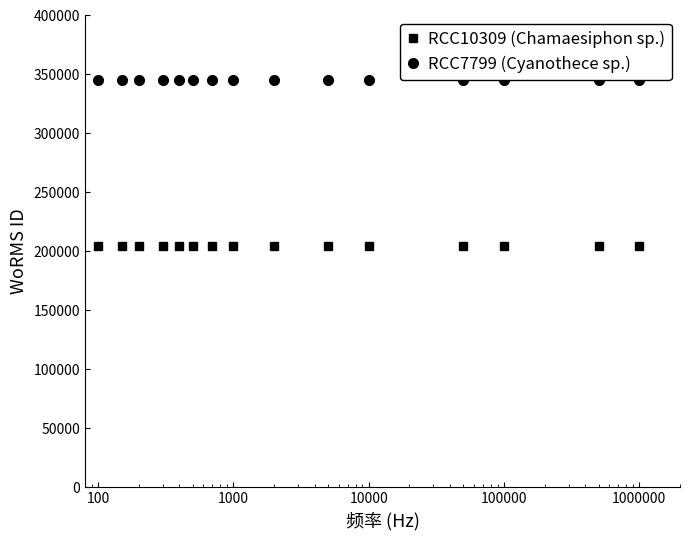

True or false: RCC7799 (Cyanothece sp.) and RCC10309 (Chamaesiphon sp.) intersect in this chart.

False